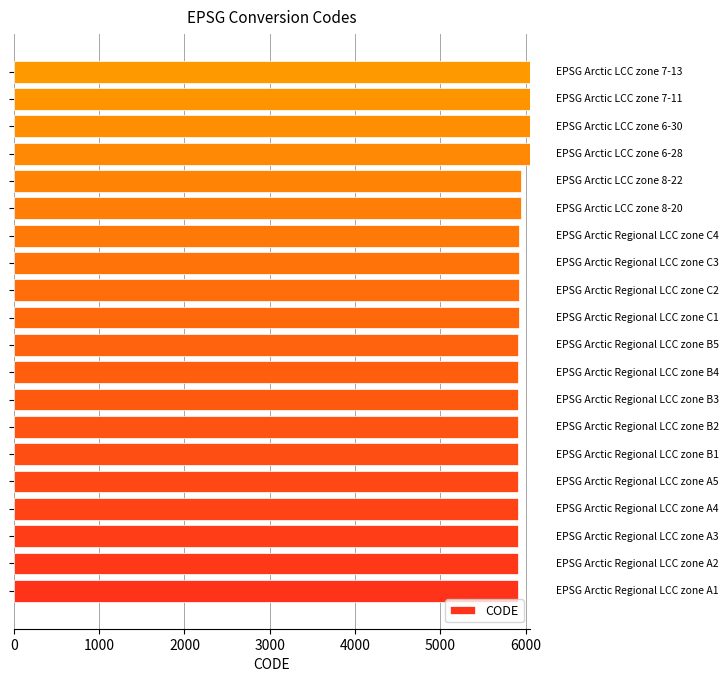

What is the difference between the maximum and second lowest values?

142